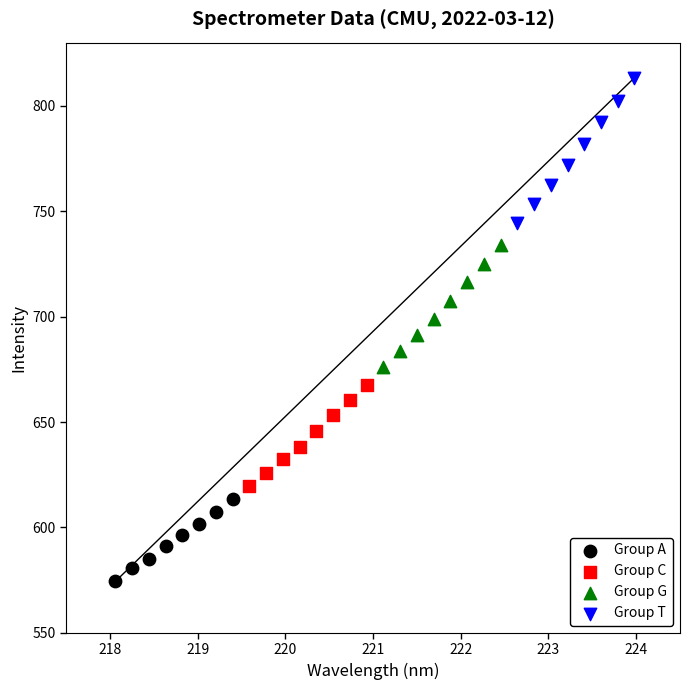

Which series reaches the maximum Y coordinate?

Group T